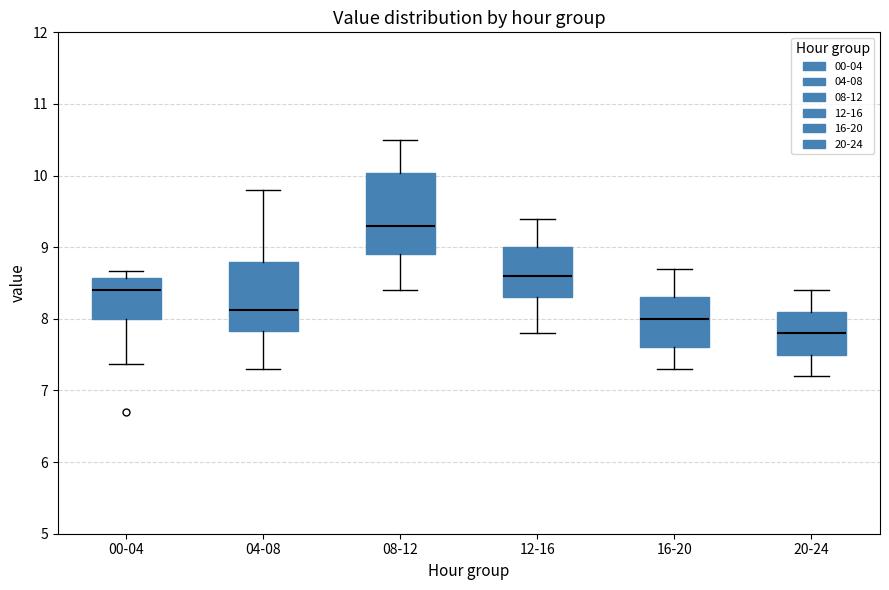

Comparing the boxes themselves (not the whiskers), which one is the tallest?

08-12